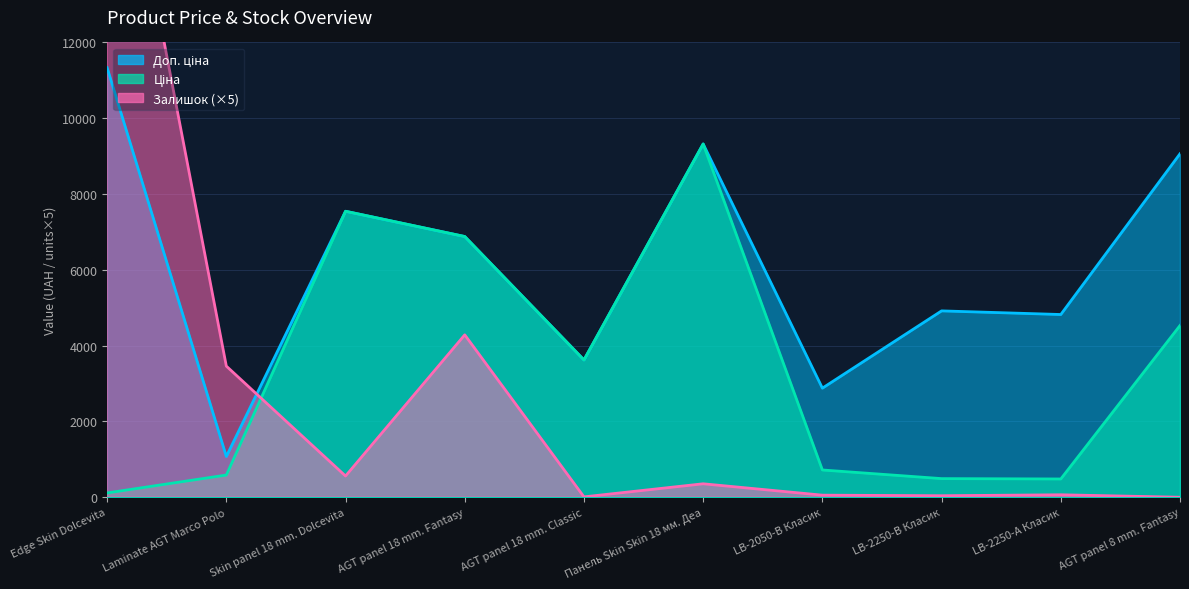

True or false: Доп. ціна and Ціна cross at least once.

False